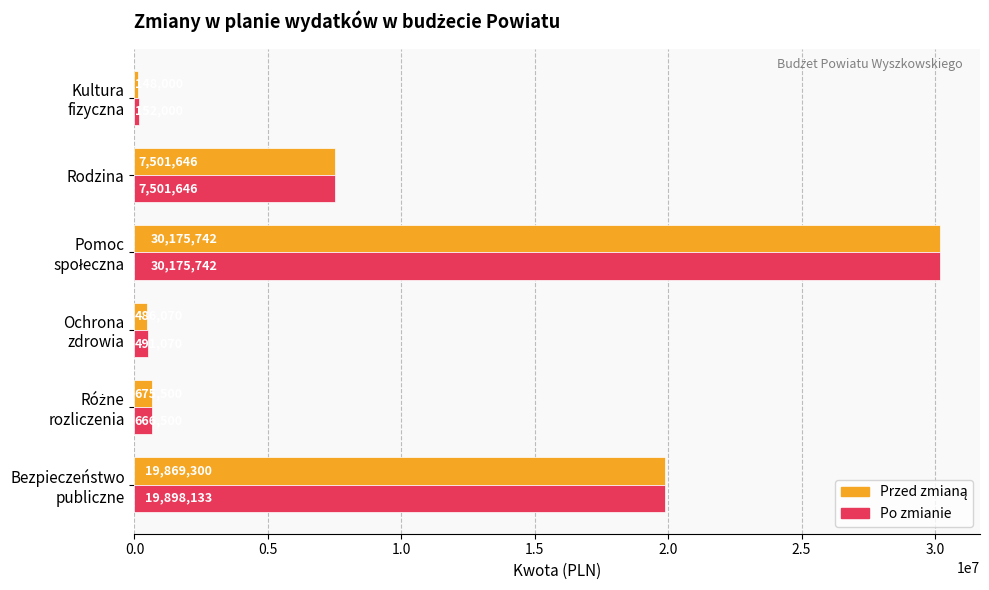

What is the minimum value for Po zmianie?

152000